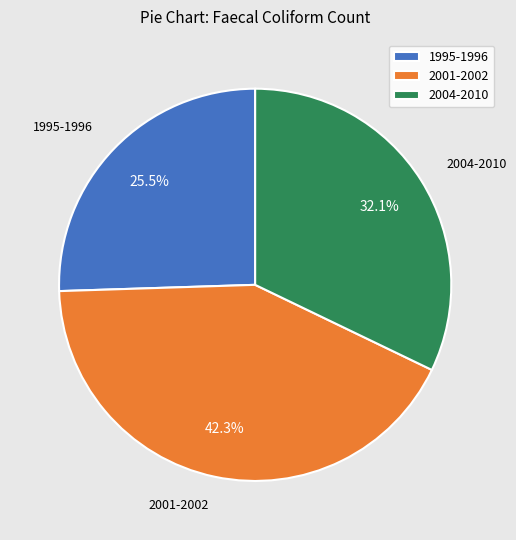

Which has a higher value, 1995-1996 or 2004-2010?

2004-2010